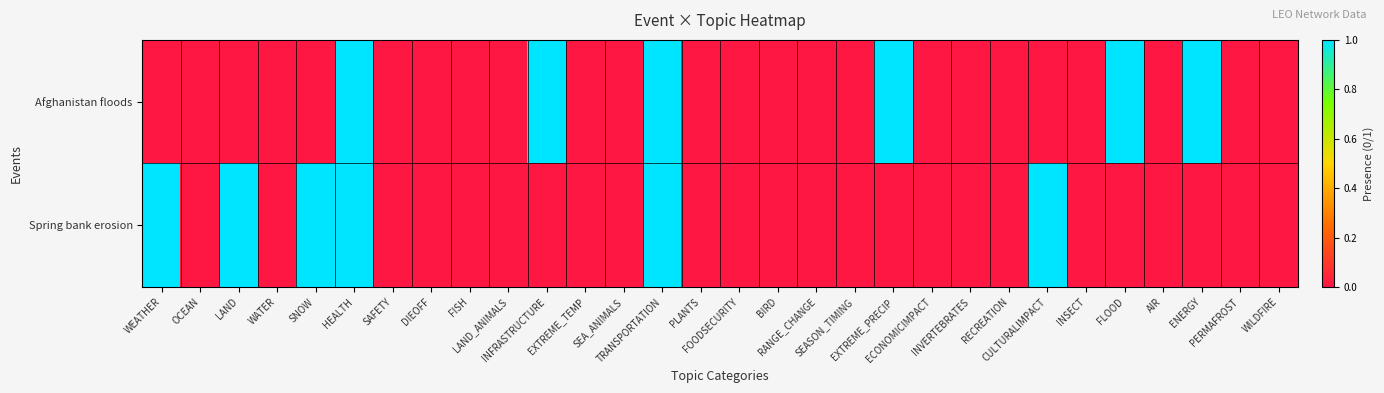

Which series changed the most between INVERTEBRATES and CULTURALIMPACT?

Spring bank erosion